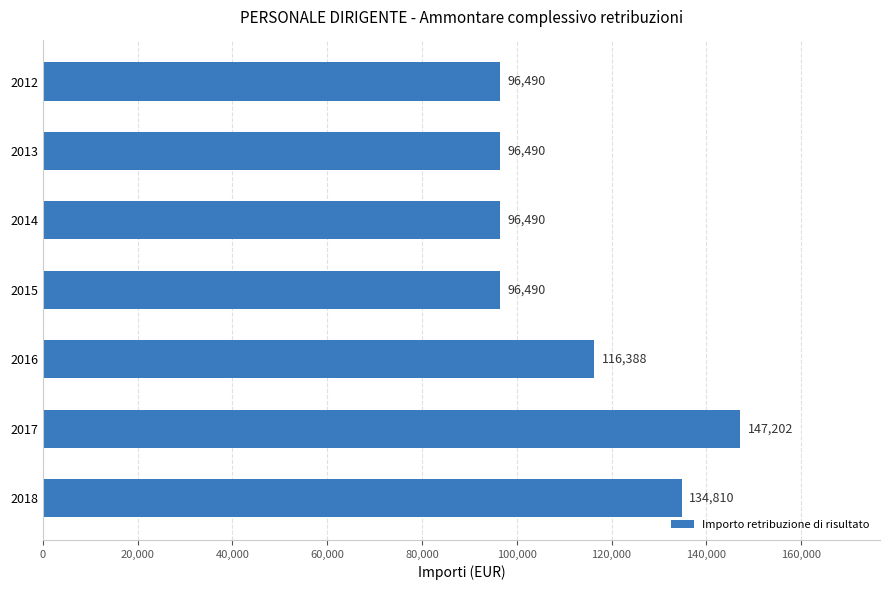

Reading top to bottom, what are all the values shown in this chart?

2012=96490	2013=96490	2014=96490	2015=96490	2016=116388	2017=147202	2018=134810